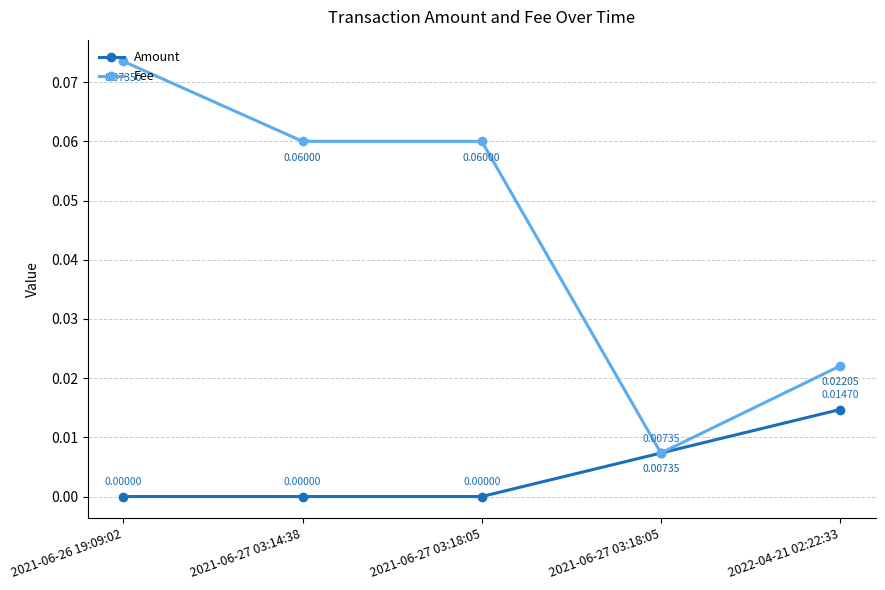

Is this an area chart (filled region under the line)?

No